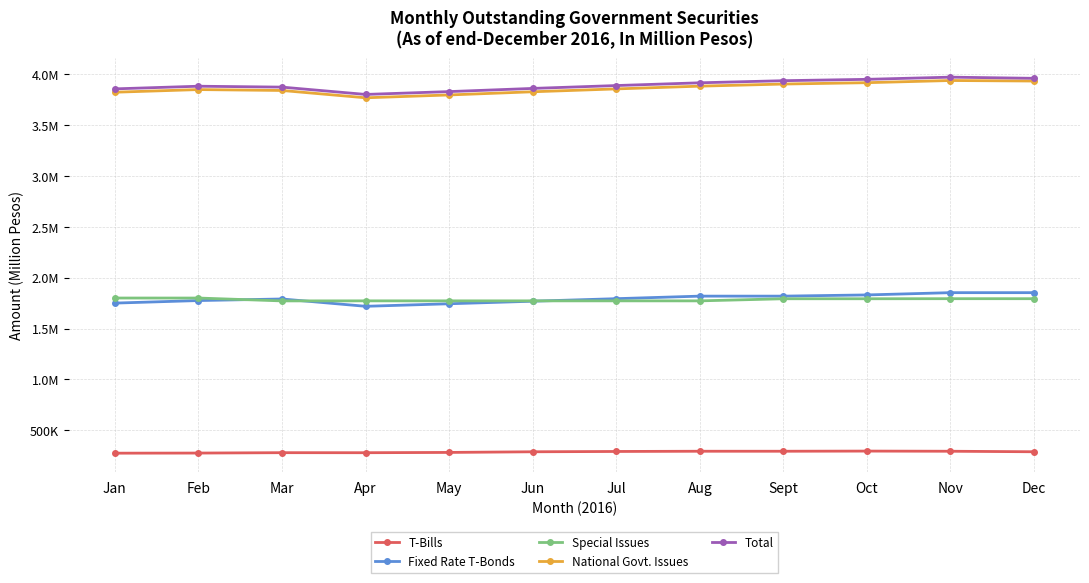

What are all the series names shown in the legend?

T-Bills, Fixed Rate T-Bonds, Special Issues, National Govt. Issues, Total